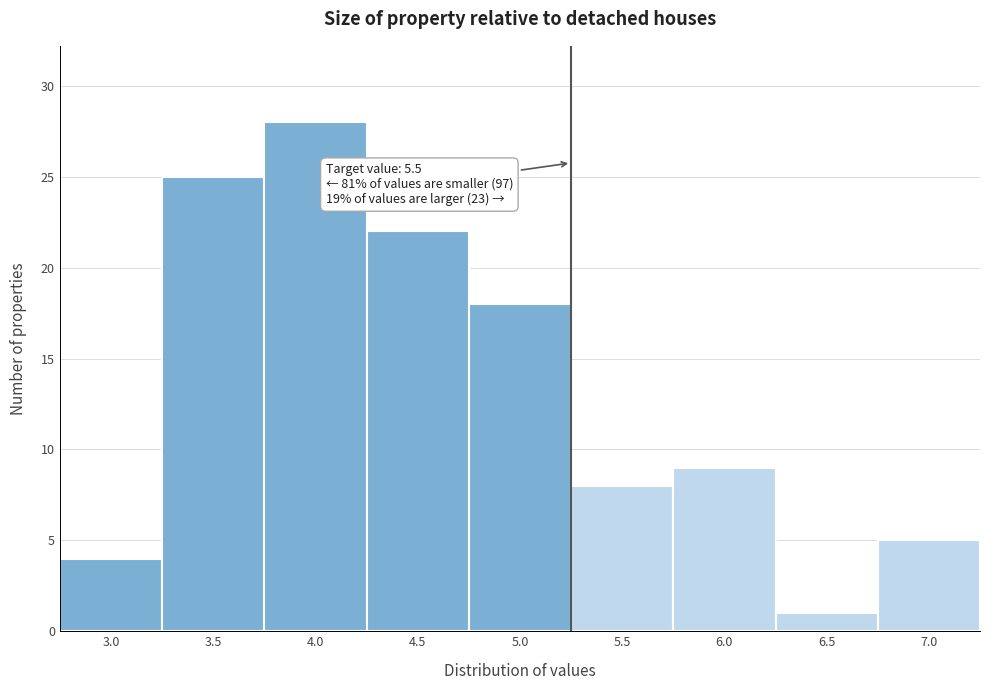

Reading left to right, list all the values displayed in this chart.

3.0=4	3.5=25	4.0=28	4.5=22	5.0=18	5.5=8	6.0=9	6.5=1	7.0=5